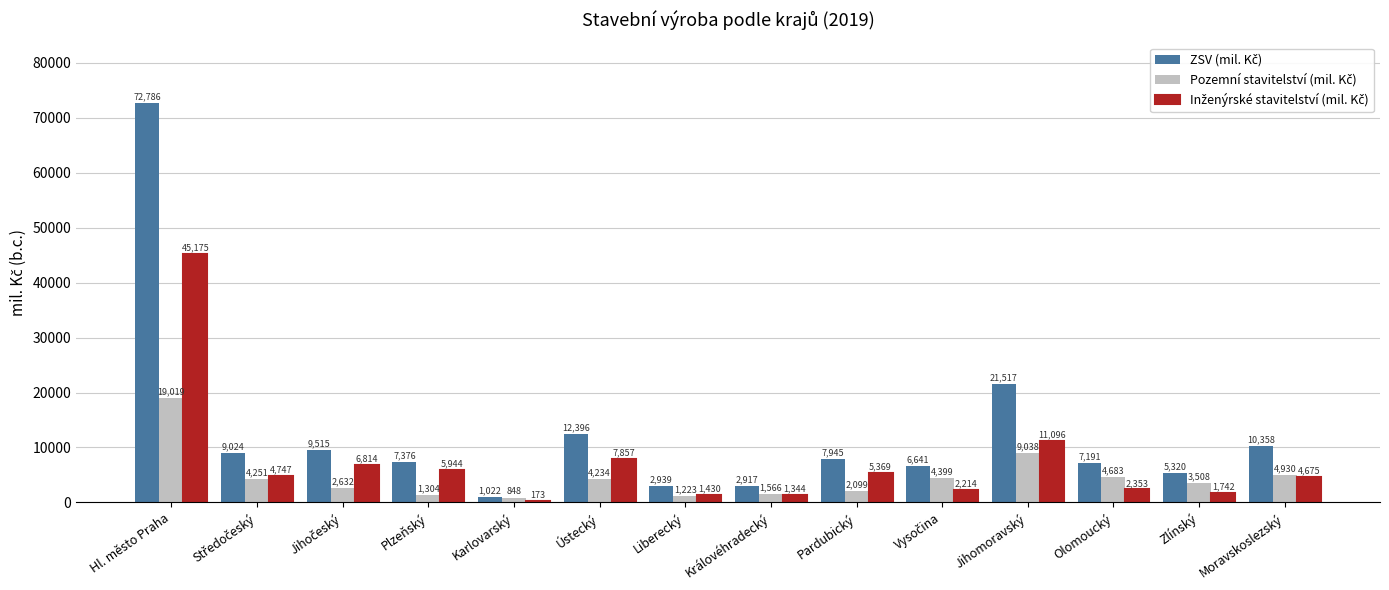

What is the maximum value shown in the chart?

72786